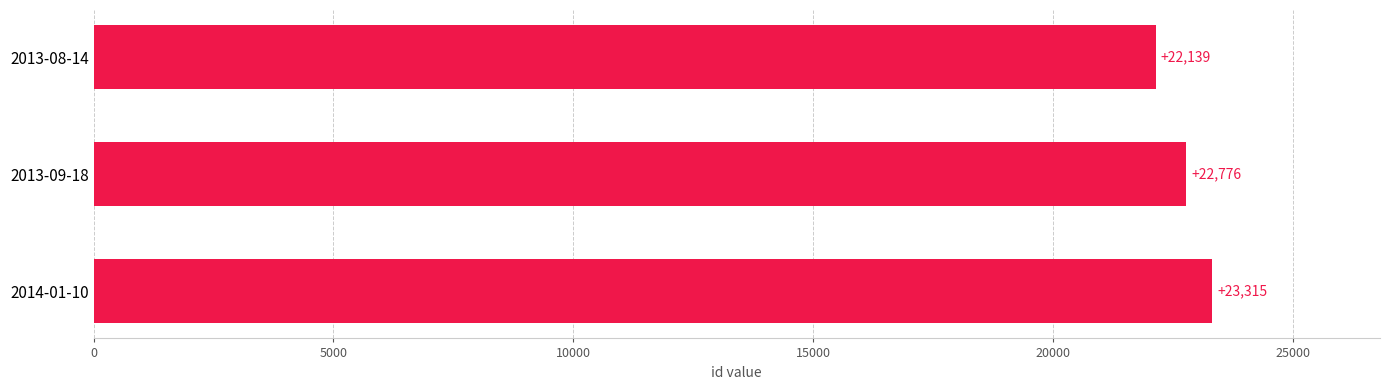

What position from the top is 2014-01-10?

3